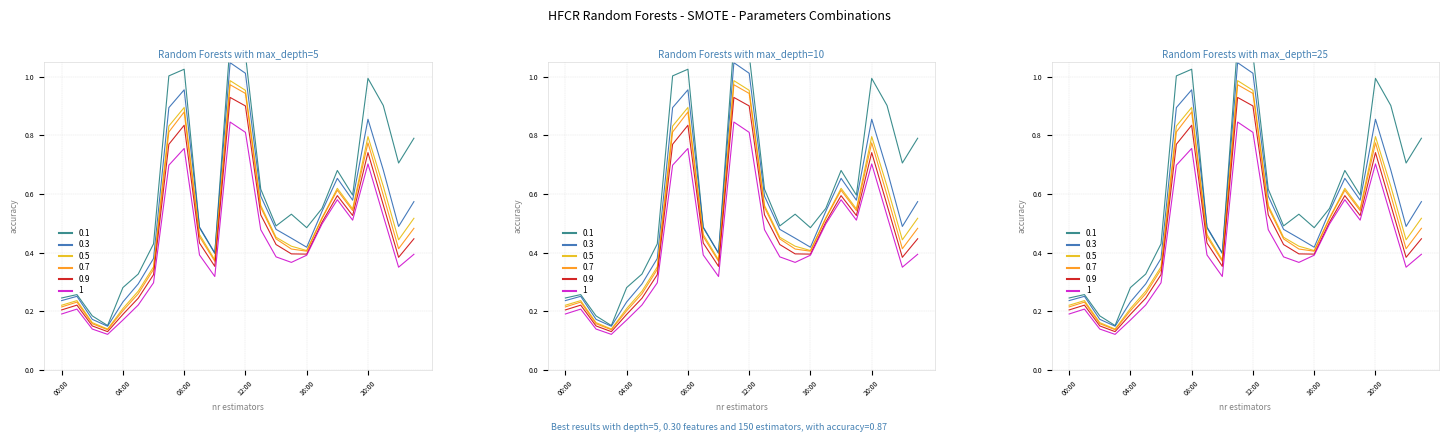

Reading left to right, list all the values displayed in this chart.

0.1: 00:00=0.2	01:00=0.3	02:00=0.2	03:00=0.2	04:00=0.3	05:00=0.3	06:00=0.4	07:00=1.0	08:00=1.0	09:00=0.5	10:00=0.4	11:00=1.1	12:00=1.1	13:00=0.6	14:00=0.5	15:00=0.5	16:00=0.5	17:00=0.6	18:00=0.7	19:00=0.6	20:00=1.0	21:00=0.9	22:00=0.7	23:00=0.8
0.3: 00:00=0.2	01:00=0.3	02:00=0.2	03:00=0.1	04:00=0.2	05:00=0.3	06:00=0.4	07:00=0.9	08:00=1.0	09:00=0.5	10:00=0.4	11:00=1.0	12:00=1.0	13:00=0.6	14:00=0.5	15:00=0.4	16:00=0.4	17:00=0.5	18:00=0.7	19:00=0.6	20:00=0.9	21:00=0.7	22:00=0.5	23:00=0.6
0.5: 00:00=0.2	01:00=0.2	02:00=0.2	03:00=0.1	04:00=0.2	05:00=0.3	06:00=0.4	07:00=0.8	08:00=0.9	09:00=0.5	10:00=0.4	11:00=1.0	12:00=1.0	13:00=0.6	14:00=0.5	15:00=0.4	16:00=0.4	17:00=0.5	18:00=0.6	19:00=0.5	20:00=0.8	21:00=0.6	22:00=0.4	23:00=0.5
0.7: 00:00=0.2	01:00=0.2	02:00=0.2	03:00=0.1	04:00=0.2	05:00=0.3	06:00=0.3	07:00=0.8	08:00=0.9	09:00=0.5	10:00=0.4	11:00=1.0	12:00=0.9	13:00=0.6	14:00=0.4	15:00=0.4	16:00=0.4	17:00=0.5	18:00=0.6	19:00=0.5	20:00=0.8	21:00=0.6	22:00=0.4	23:00=0.5
0.9: 00:00=0.2	01:00=0.2	02:00=0.2	03:00=0.1	04:00=0.2	05:00=0.2	06:00=0.3	07:00=0.8	08:00=0.8	09:00=0.4	10:00=0.4	11:00=0.9	12:00=0.9	13:00=0.5	14:00=0.4	15:00=0.4	16:00=0.4	17:00=0.5	18:00=0.6	19:00=0.5	20:00=0.7	21:00=0.6	22:00=0.4	23:00=0.4
1: 00:00=0.2	01:00=0.2	02:00=0.1	03:00=0.1	04:00=0.2	05:00=0.2	06:00=0.3	07:00=0.7	08:00=0.8	09:00=0.4	10:00=0.3	11:00=0.8	12:00=0.8	13:00=0.5	14:00=0.4	15:00=0.4	16:00=0.4	17:00=0.5	18:00=0.6	19:00=0.5	20:00=0.7	21:00=0.5	22:00=0.4	23:00=0.4